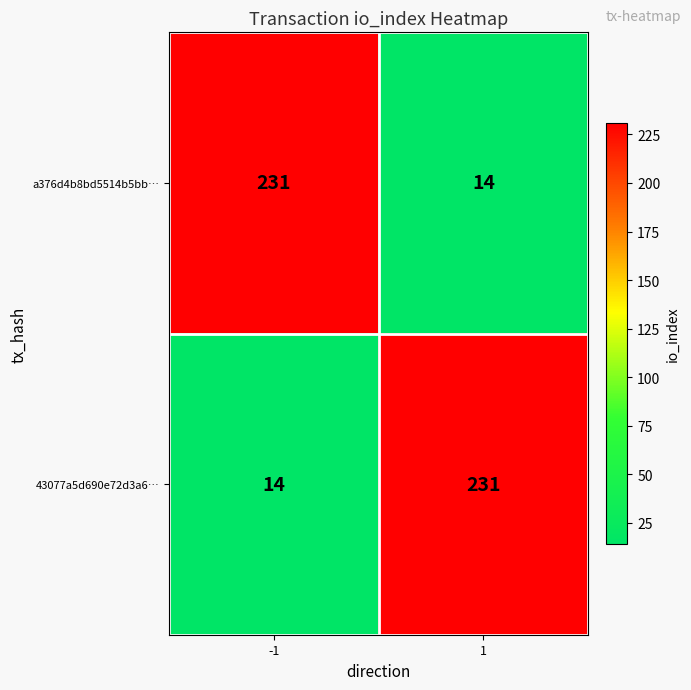

What is the difference between the highest and lowest values at 1?

217